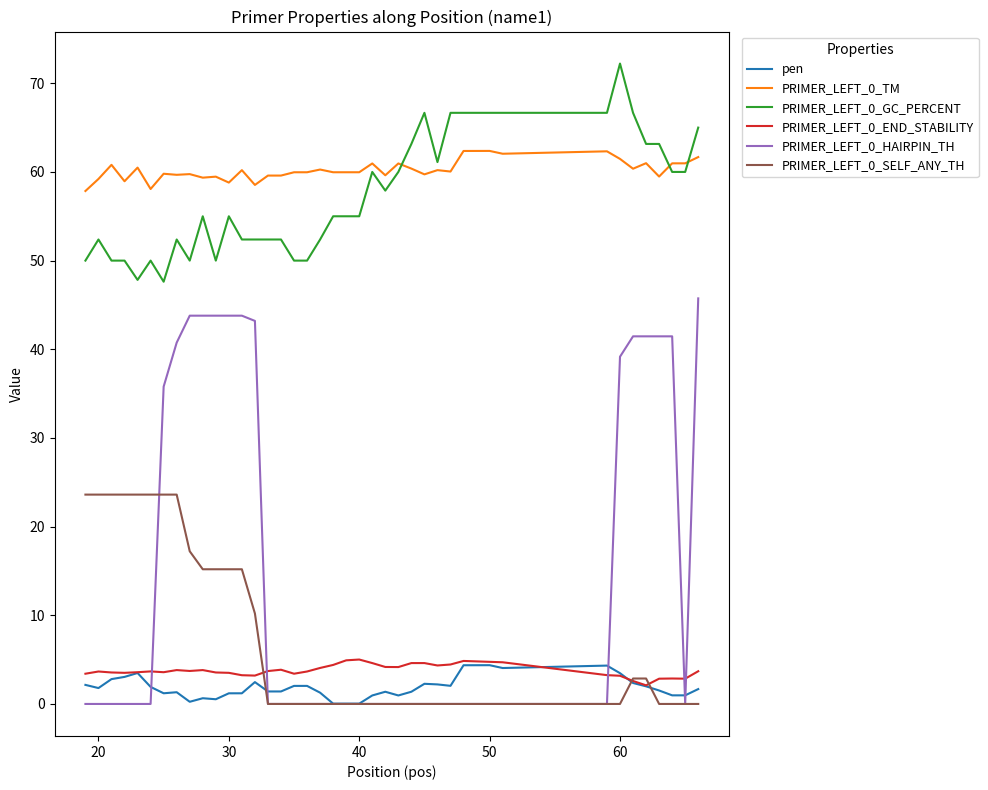

What is the maximum value shown in the chart?

72.2